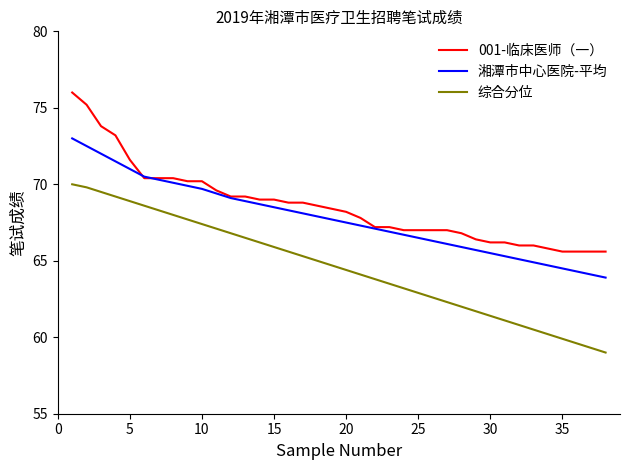

True or false: 综合分位 and 001-临床医师（一） cross at least once.

False